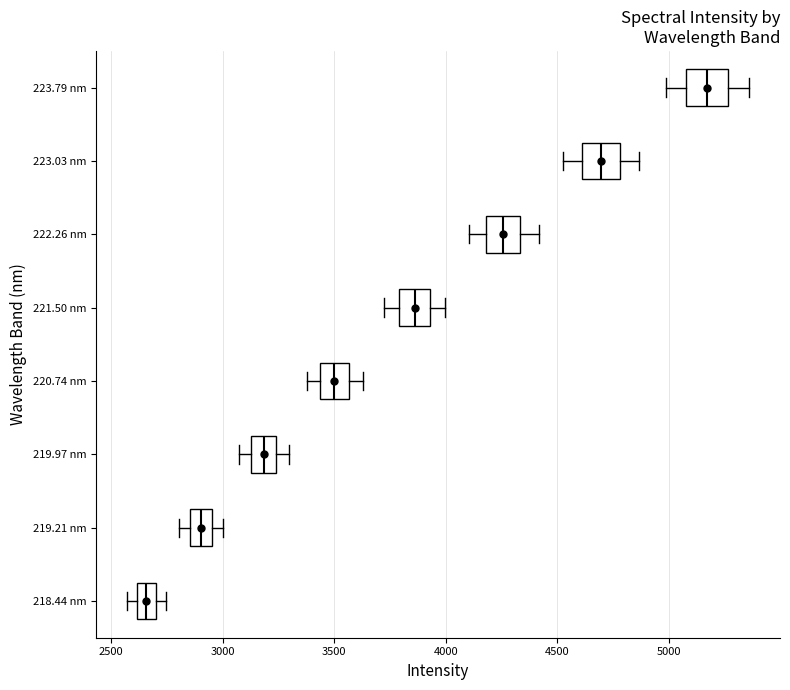

Which box's median line is the furthest to the left?

218.44 nm